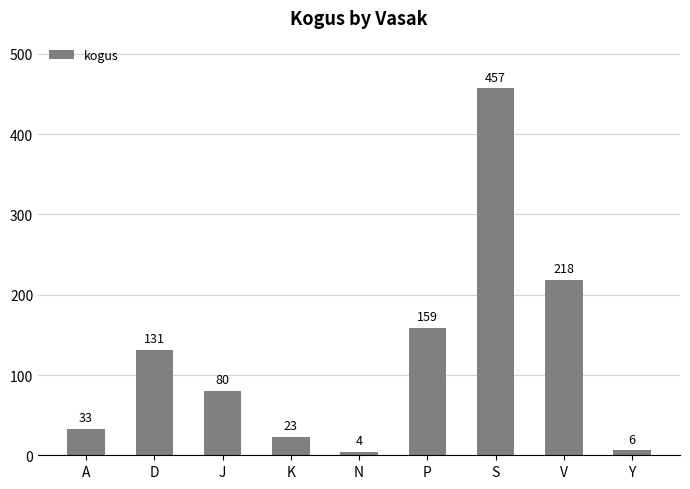

Which has a higher value, K or N?

K